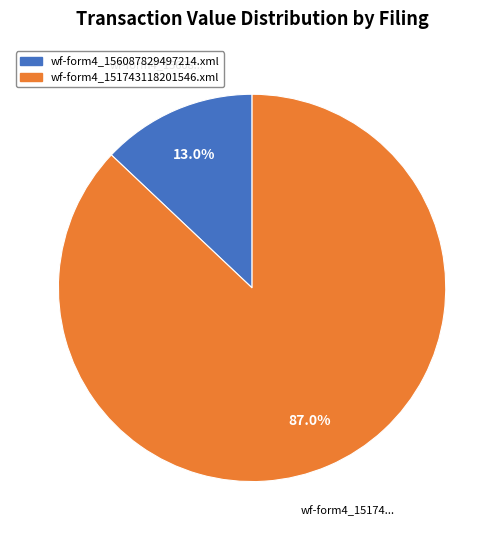

Do wf-form4_151743118201546.xml and wf-form4_156087829497214.xml together represent more than half of the pie?

Yes